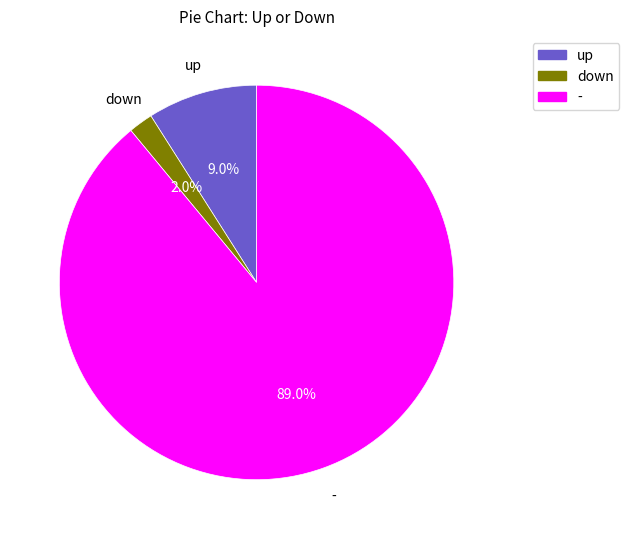

What percentage is the down slice, to the nearest percent?

2%